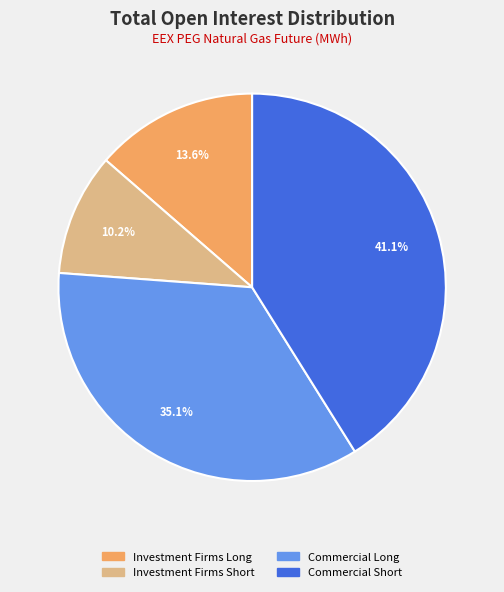

Does any single category account for the majority?

No